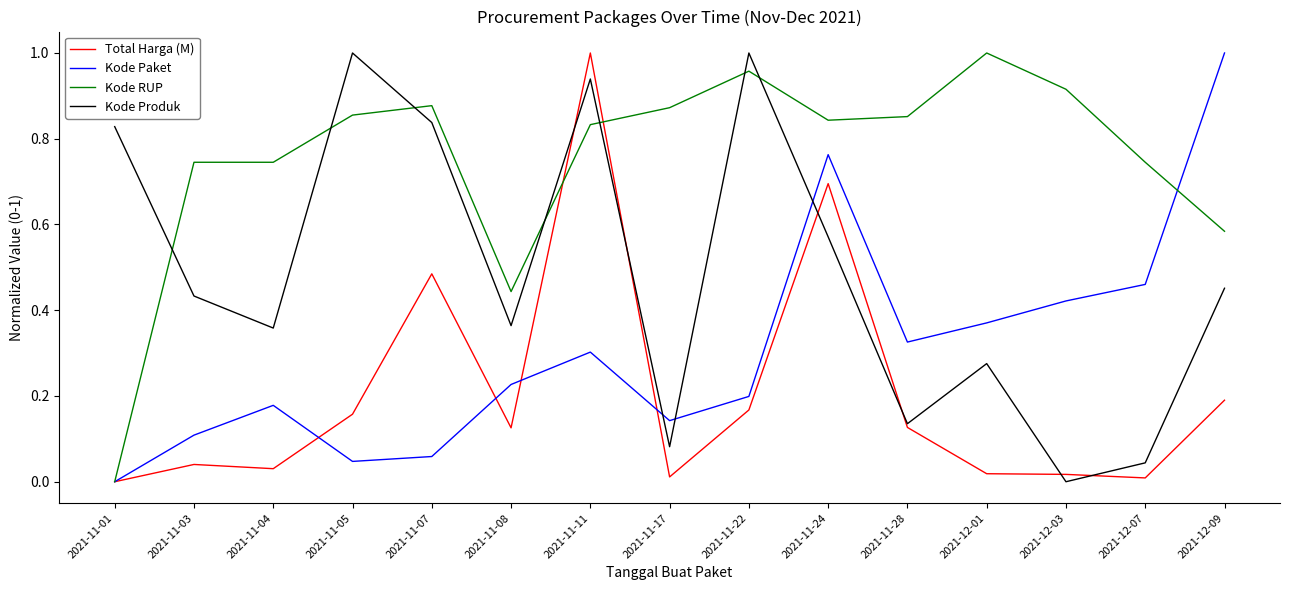

Which series has the largest total across all categories?

Kode RUP